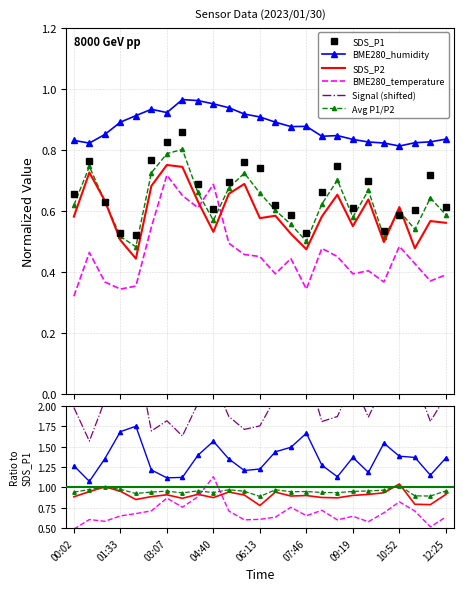

Which series has the largest range (max minus min)?

BME280_temperature